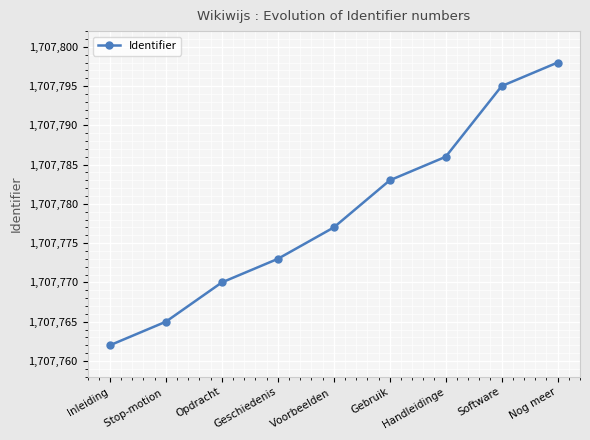

The chart shows a value of 975724 at Gebruik. True or false?

False